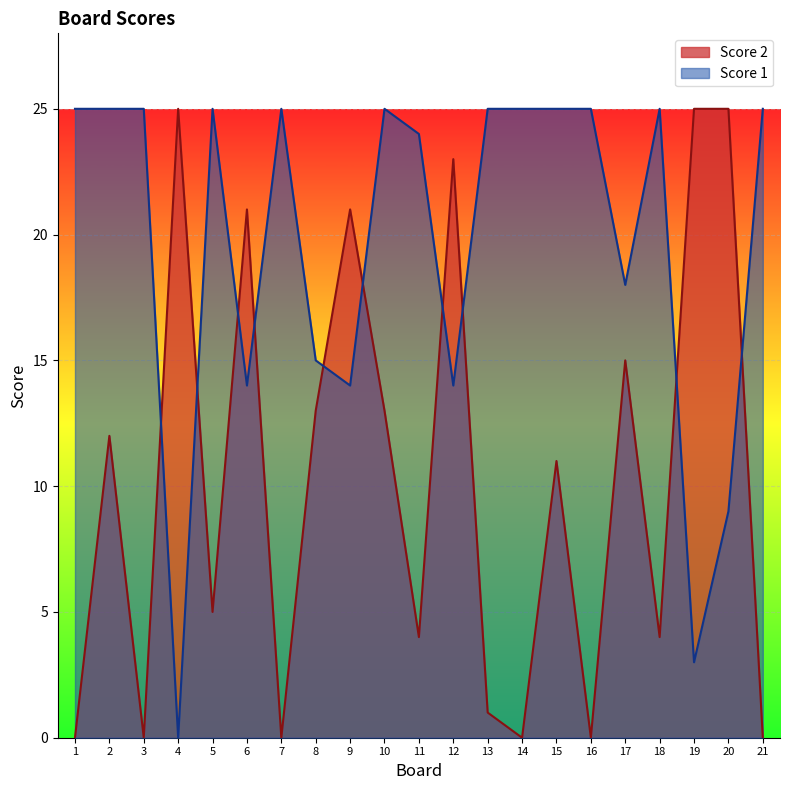

True or false: Score 2 has a value of 0 at 1.

True